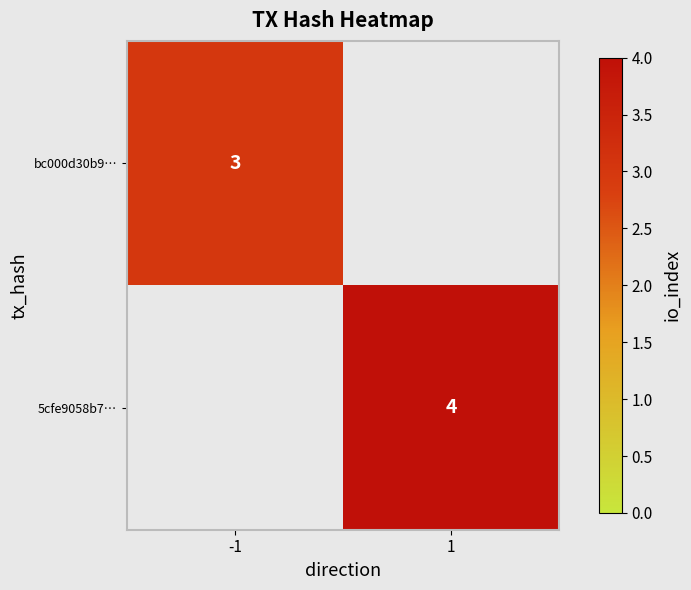

Which category has the lowest value across all series?

-1